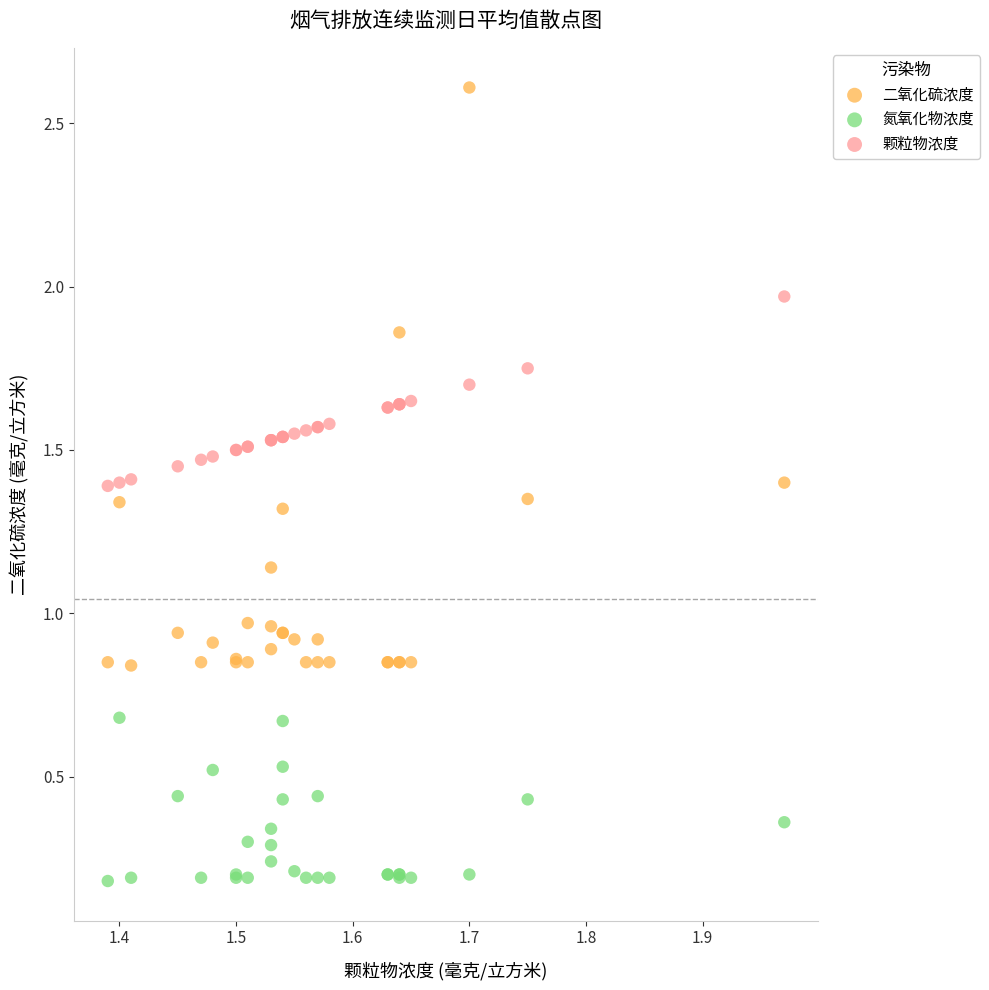

Which series reaches the maximum Y coordinate?

二氧化硫浓度